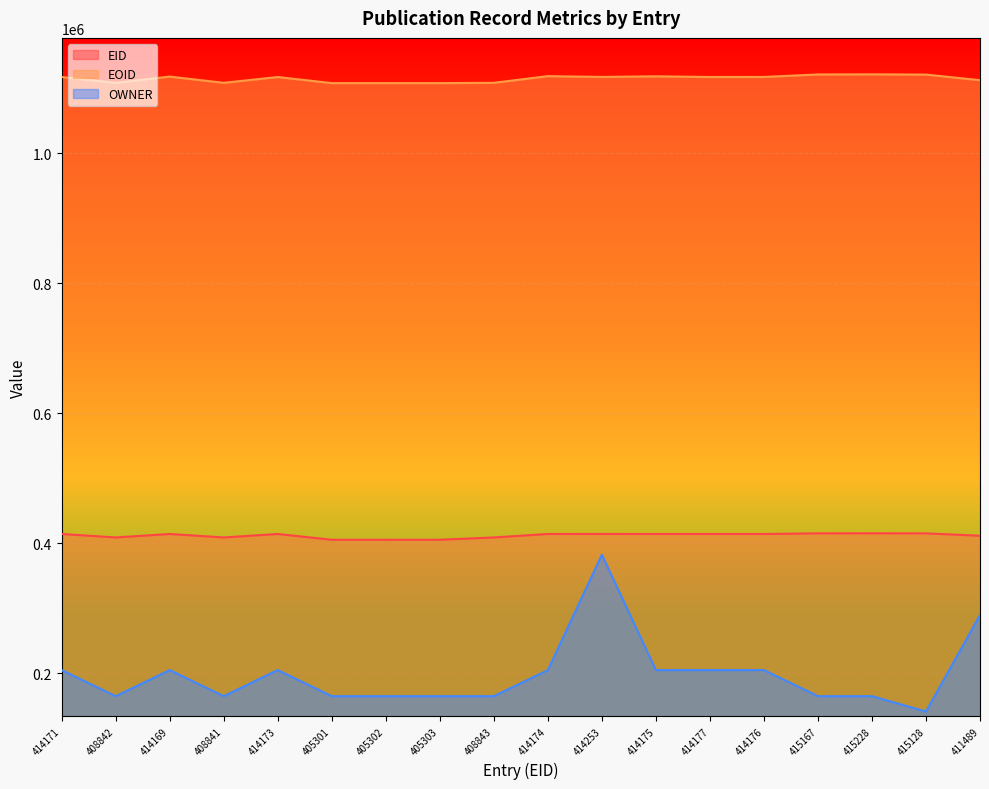

How many lines are shown in the chart?

3